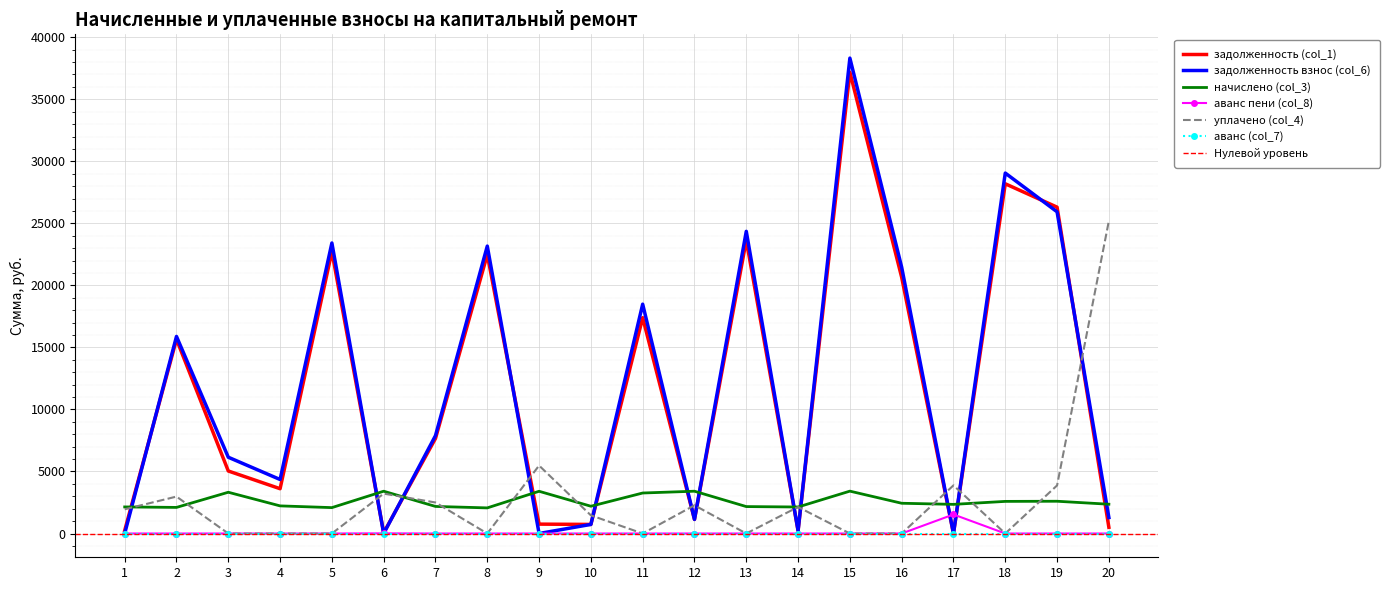

How many values in the аванс пени (col_8) series exceed 0?

3